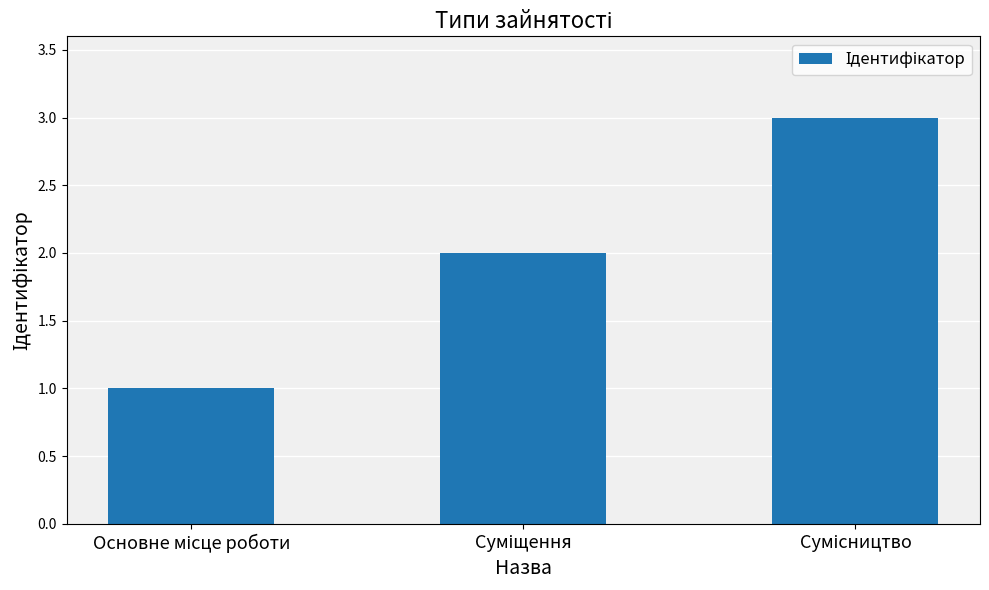

How many data points are less than 2?

1